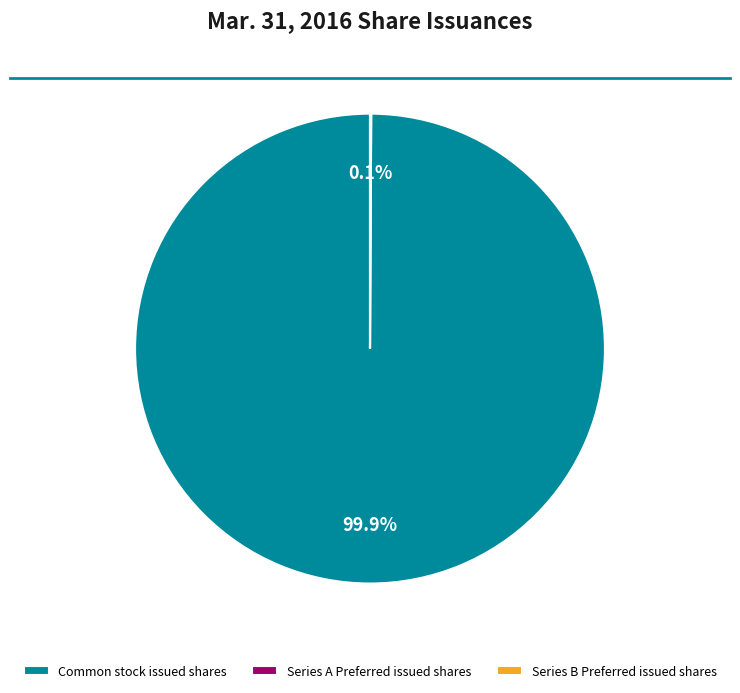

What percentage is NOT represented by Common stock issued shares?

0.1%